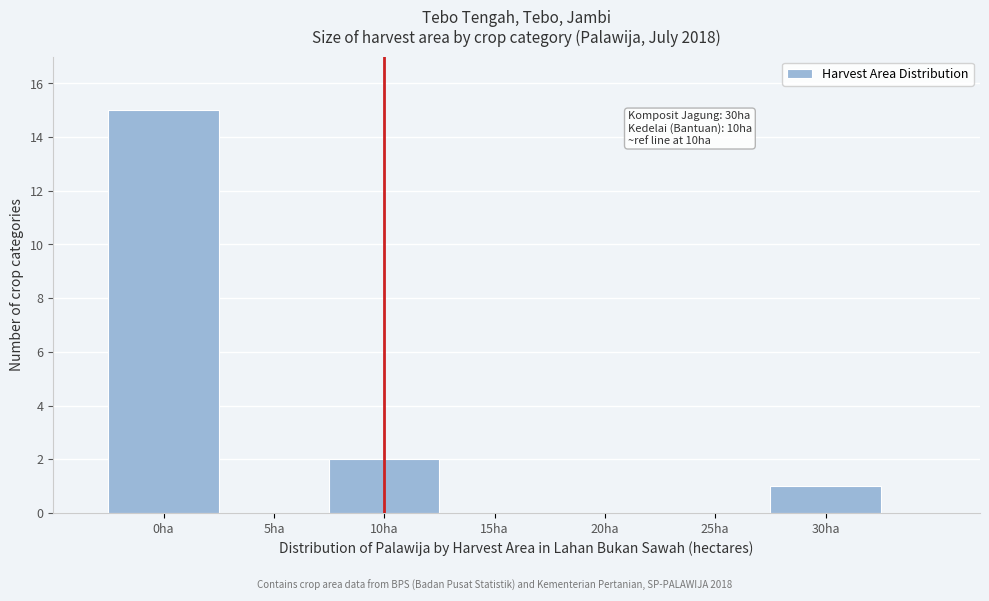

Over which range of the x-axis is the bar tallest?

-2.5 to 2.5